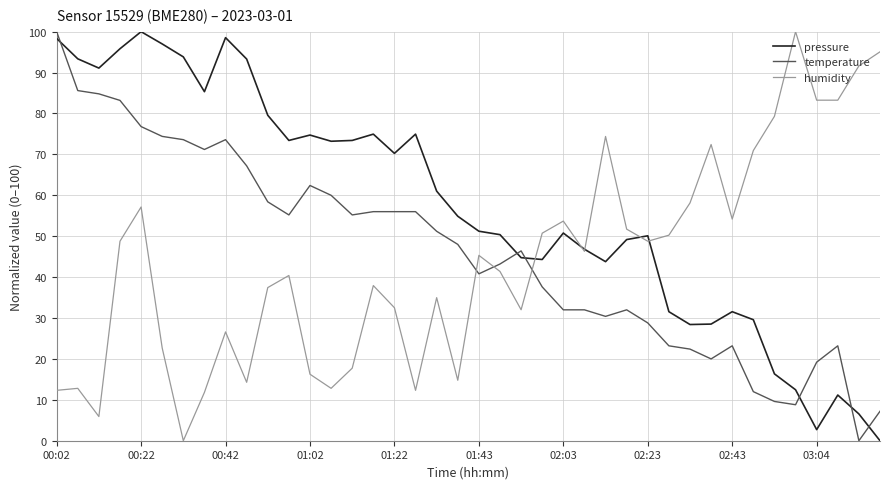

What is the greatest value displayed?

100.0